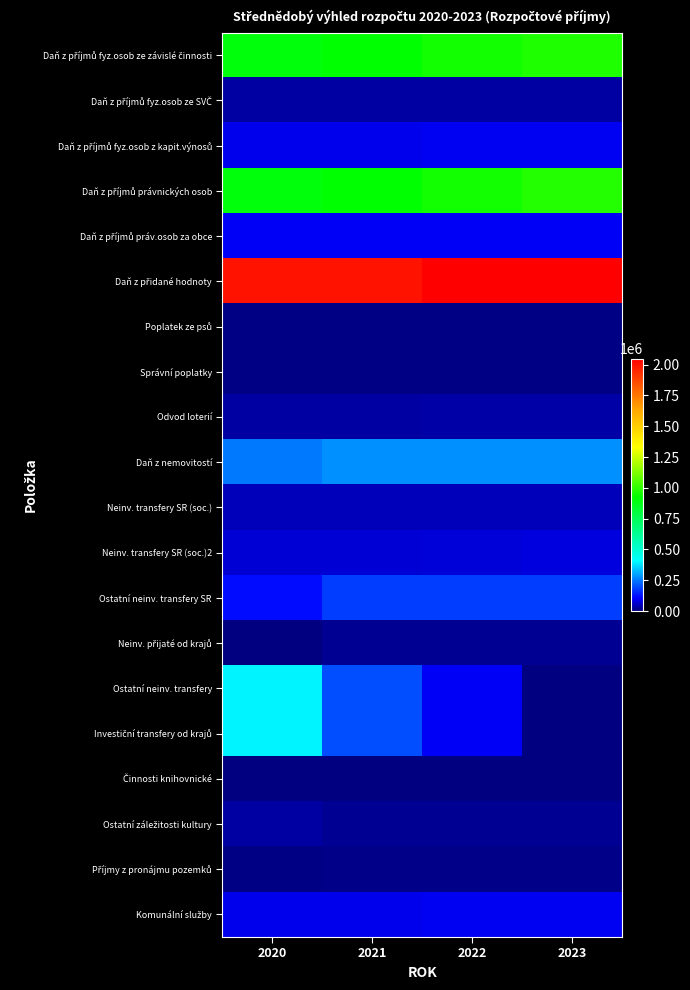

At which category is the sum across all series the highest?

2020